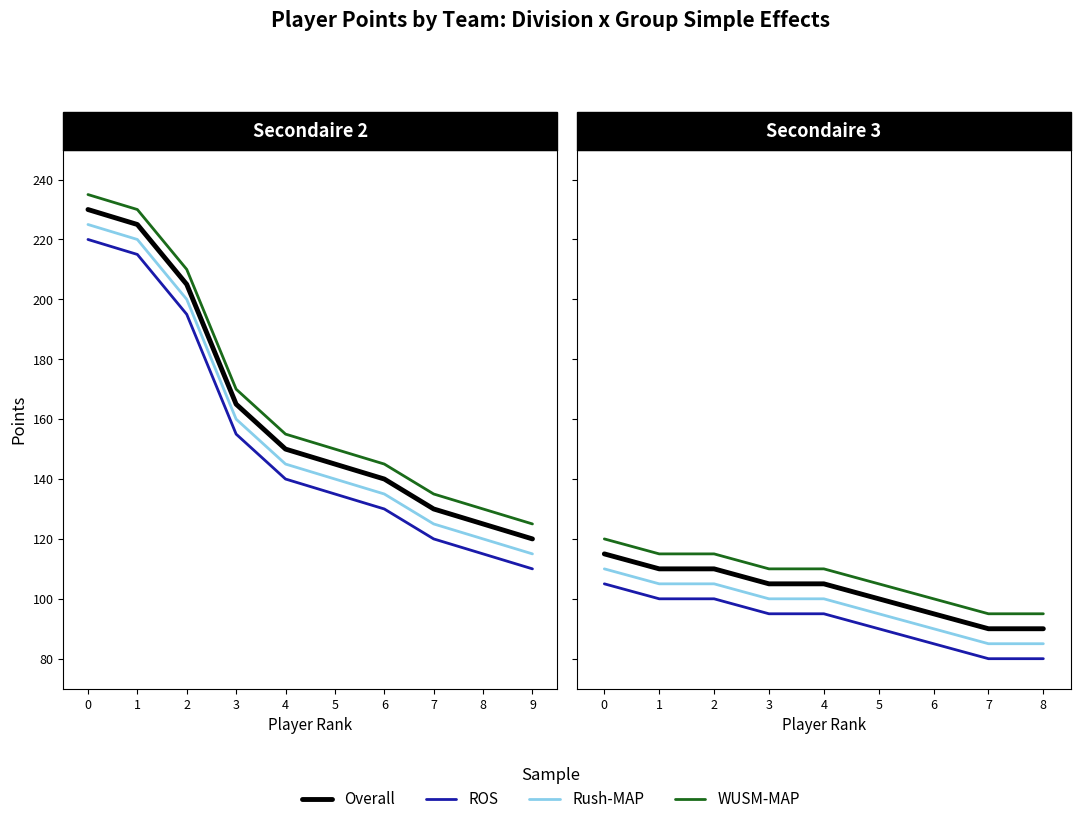

True or false: Rush-MAP has more than 0 interior local peaks.

False